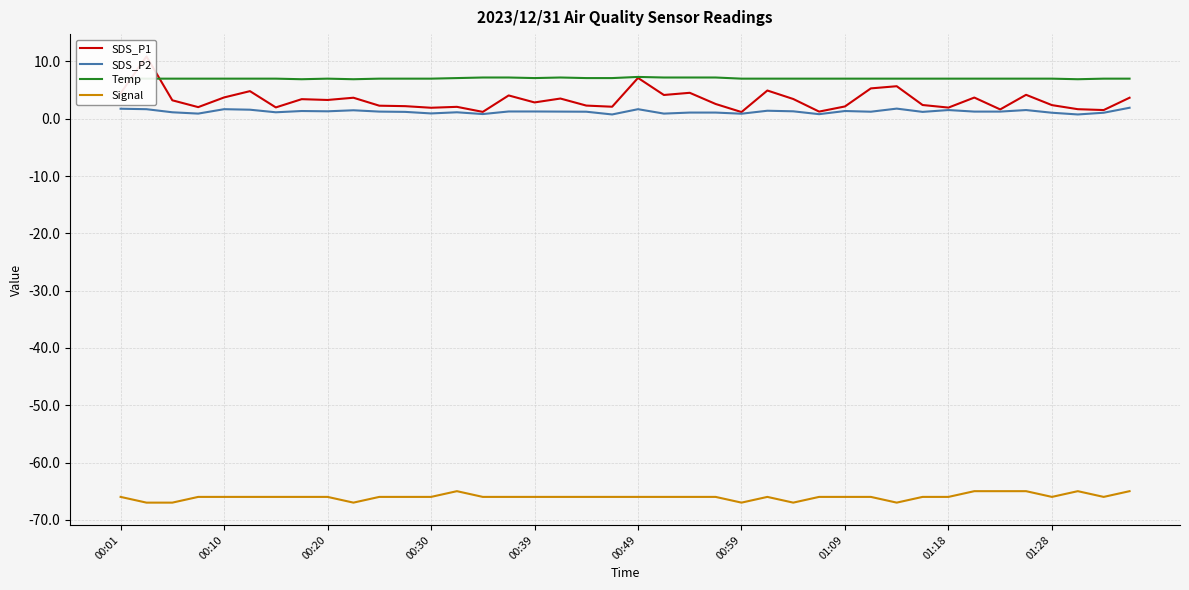

True or false: SDS_P2 and Temp intersect in this chart.

False